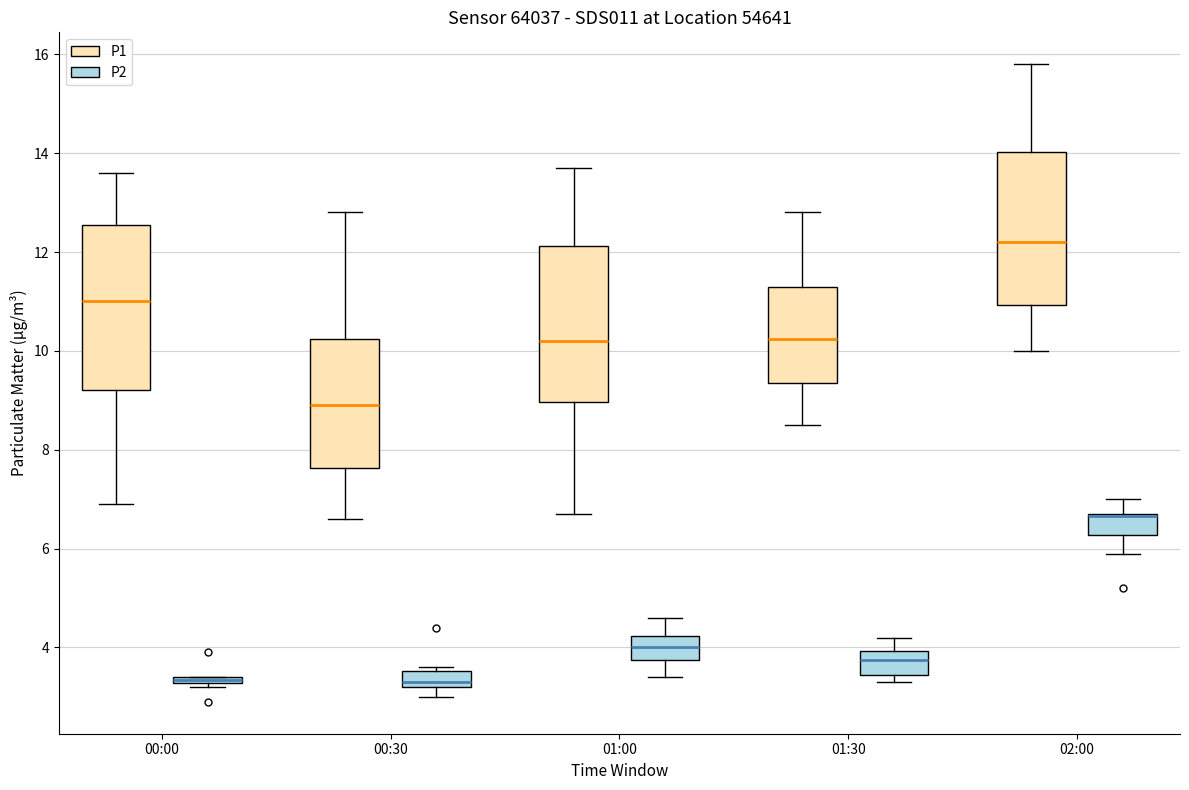

Where does the lower whisker of the box for 02:00 (P2) end on the y-axis? The values are not printed on the chart, so give them approximately, as read against the axis.

6.0